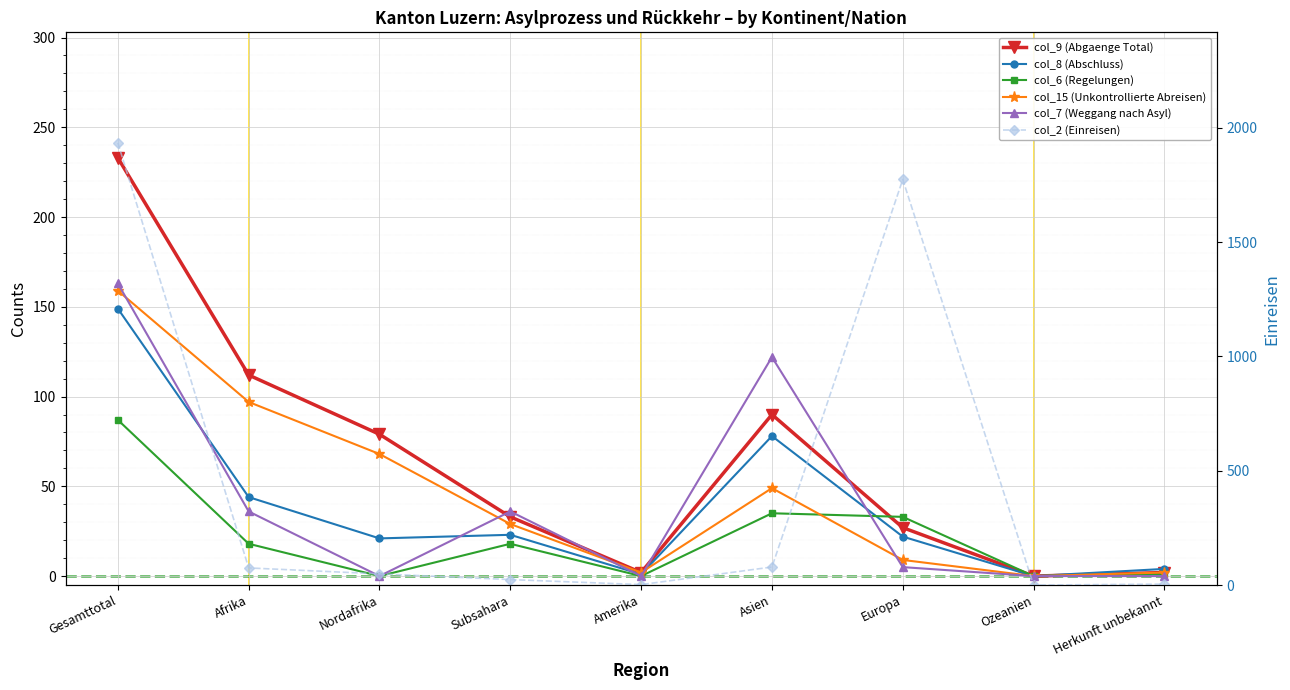

How many values in the col_6 (Regelungen) series exceed 18?

3